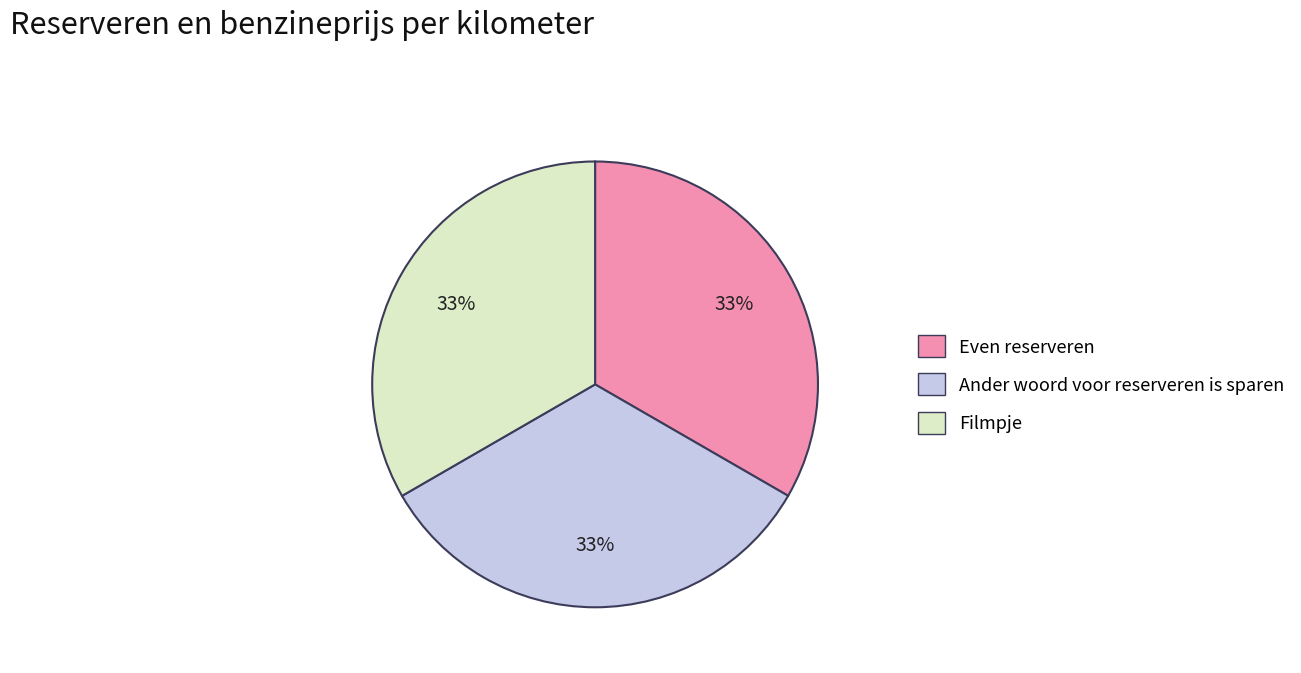

Is there any slice that represents more than half of the pie?

No